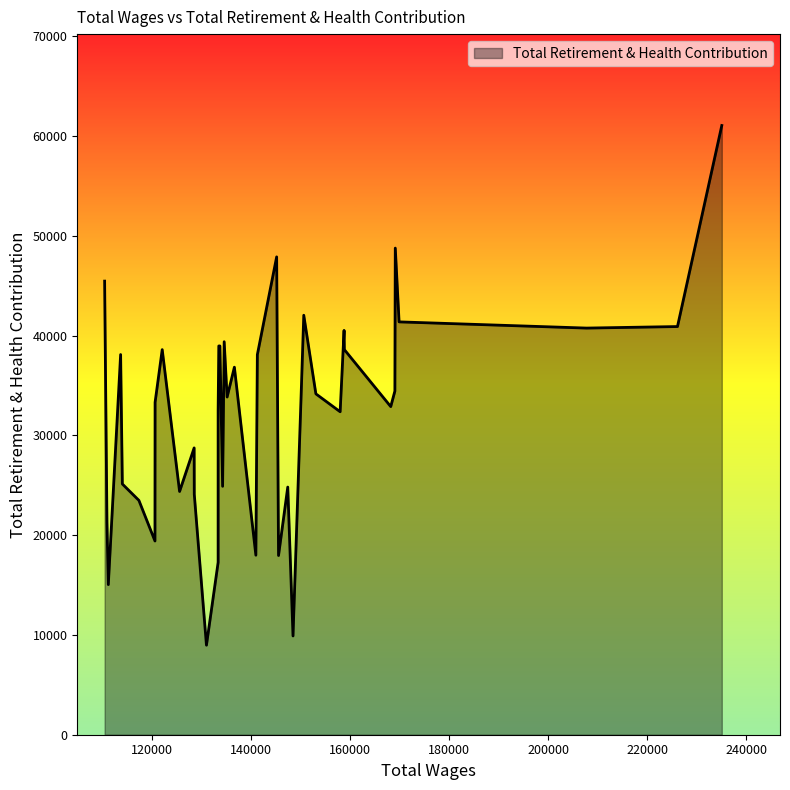

What is the ratio of the value at 1 to the value at 36?

1.1